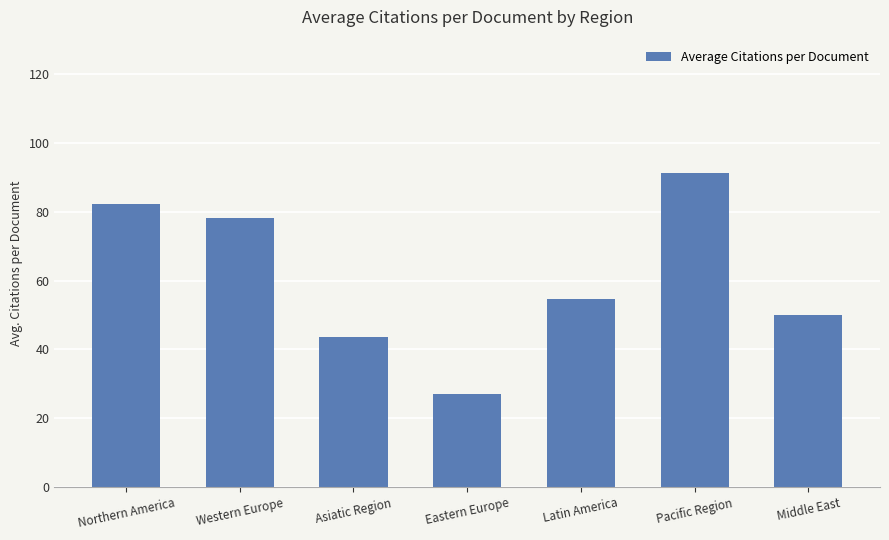

What is the average value?

61.0